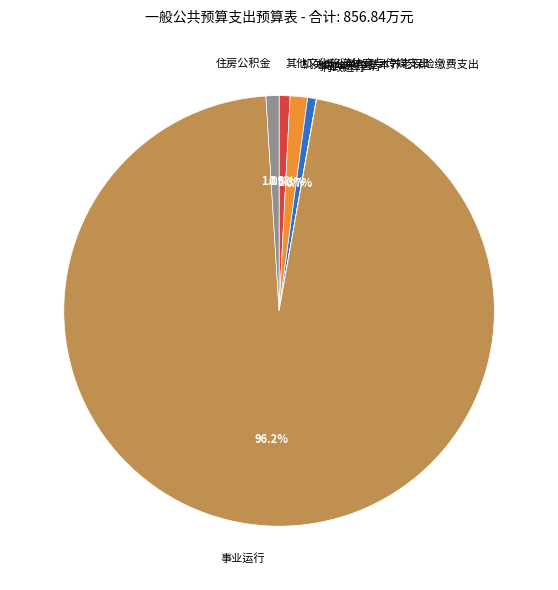

What portion of the pie excludes 事业运行?

3.8%